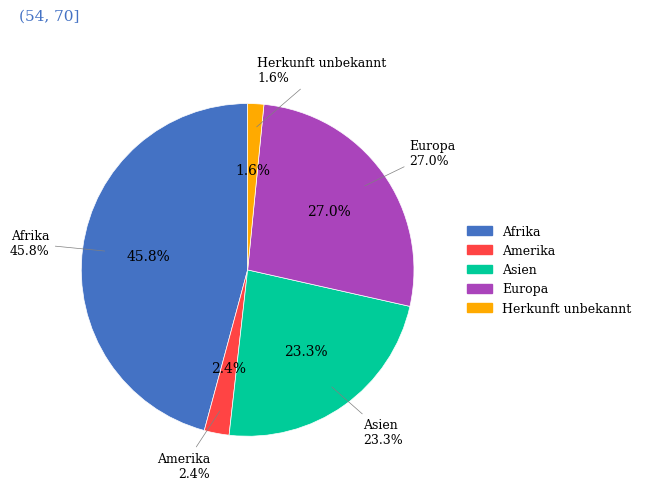

To the nearest percent, what portion does Afrika represent?

46%